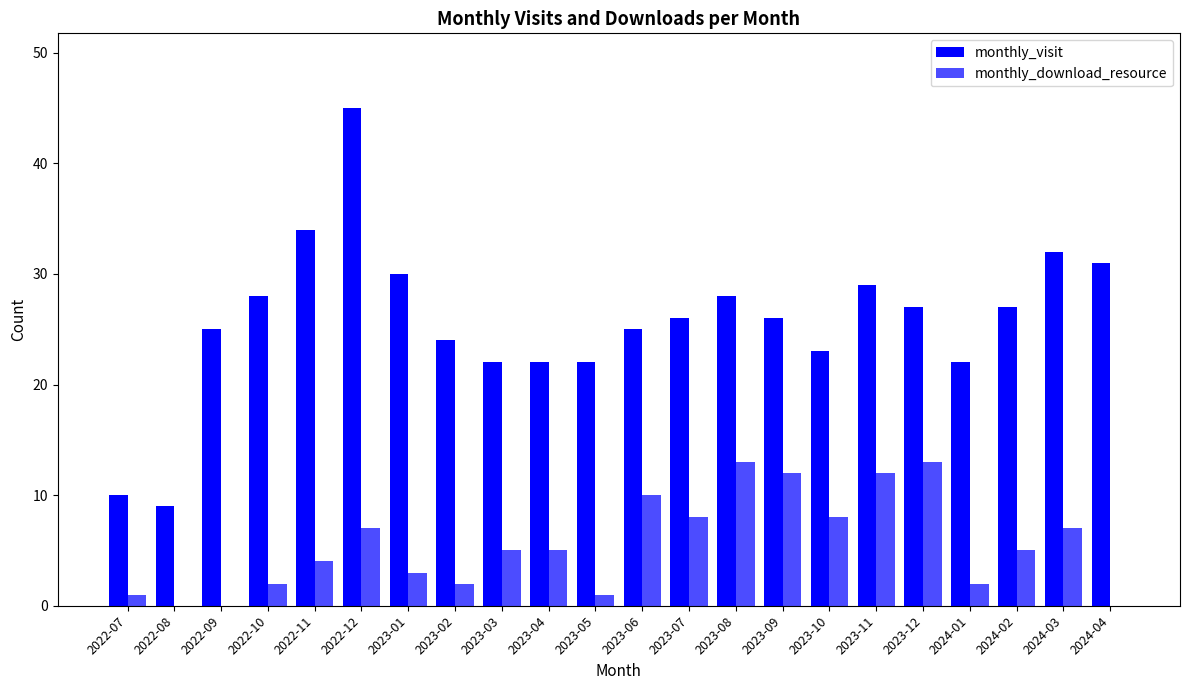

The monthly_download_resource series shows 1 at 2022-11. True or false?

False